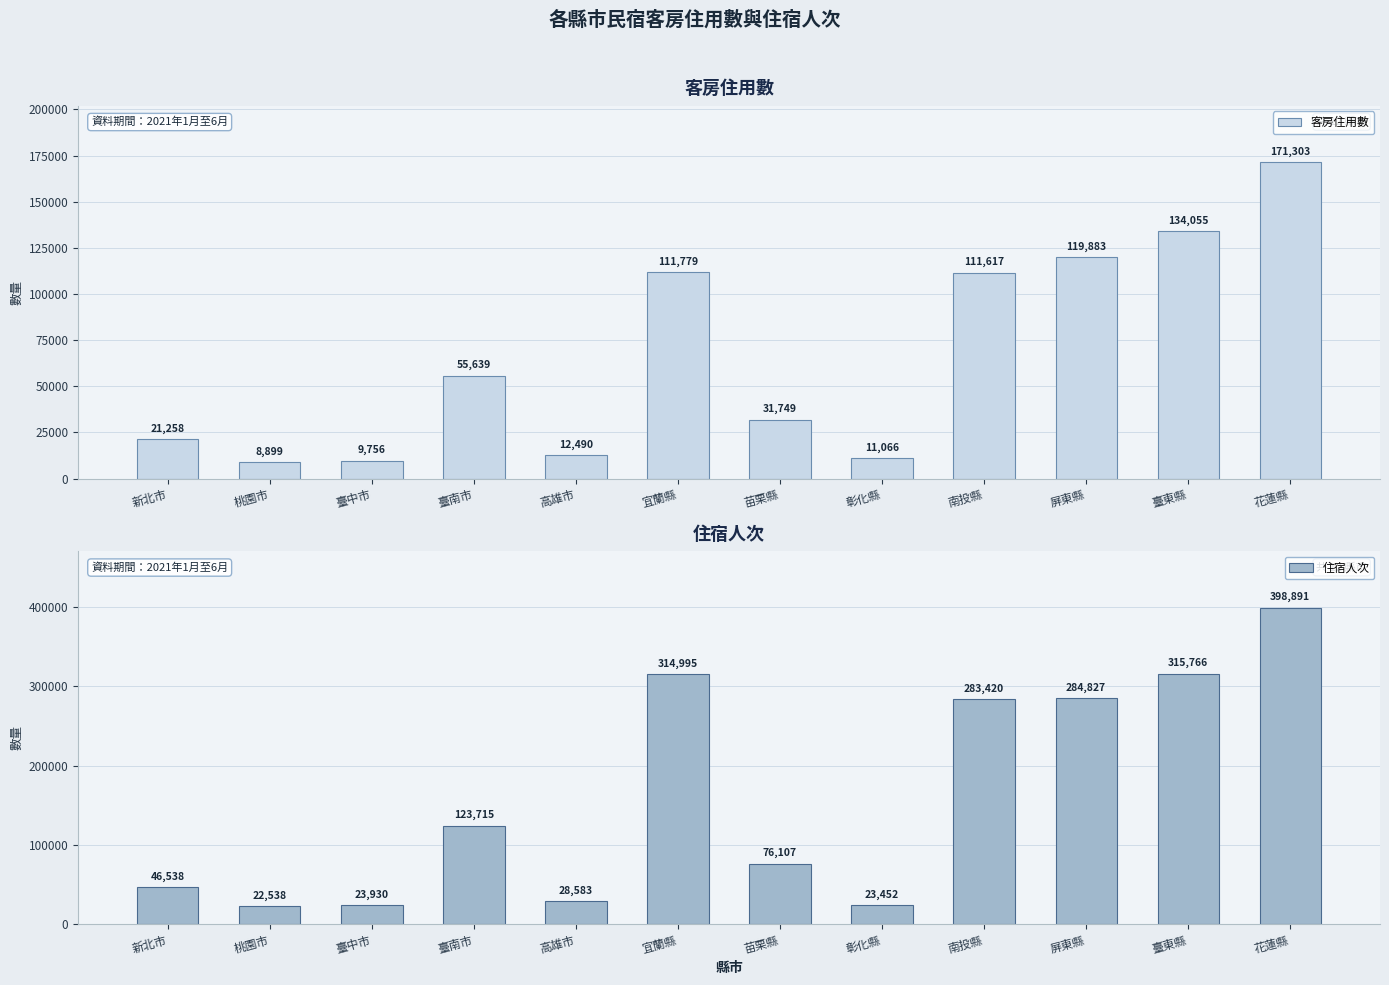

Reading right to left, list all the values displayed in this chart.

客房住用數: 花蓮縣=171303	臺東縣=134055	屏東縣=119883	南投縣=111617	彰化縣=11066	苗栗縣=31749	宜蘭縣=111779	高雄市=12490	臺南市=55639	臺中市=9756	桃園市=8899	新北市=21258
住宿人次: 花蓮縣=398891	臺東縣=315766	屏東縣=284827	南投縣=283420	彰化縣=23452	苗栗縣=76107	宜蘭縣=314995	高雄市=28583	臺南市=123715	臺中市=23930	桃園市=22538	新北市=46538